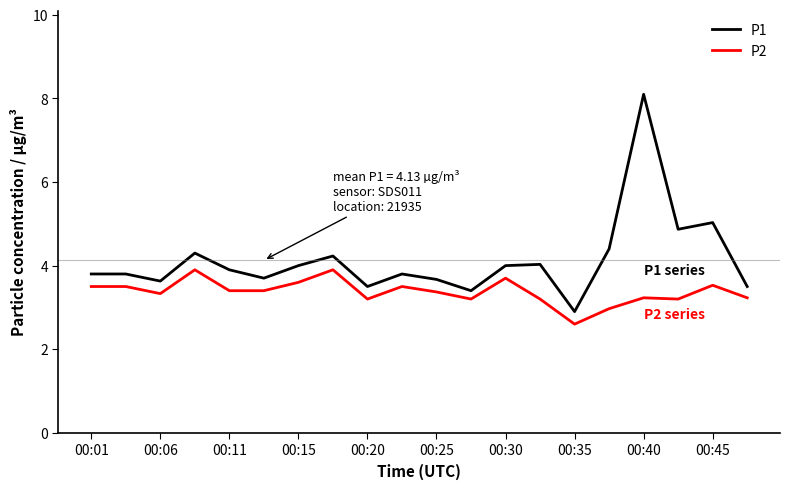

True or false: P2 and P1 cross at least once.

False